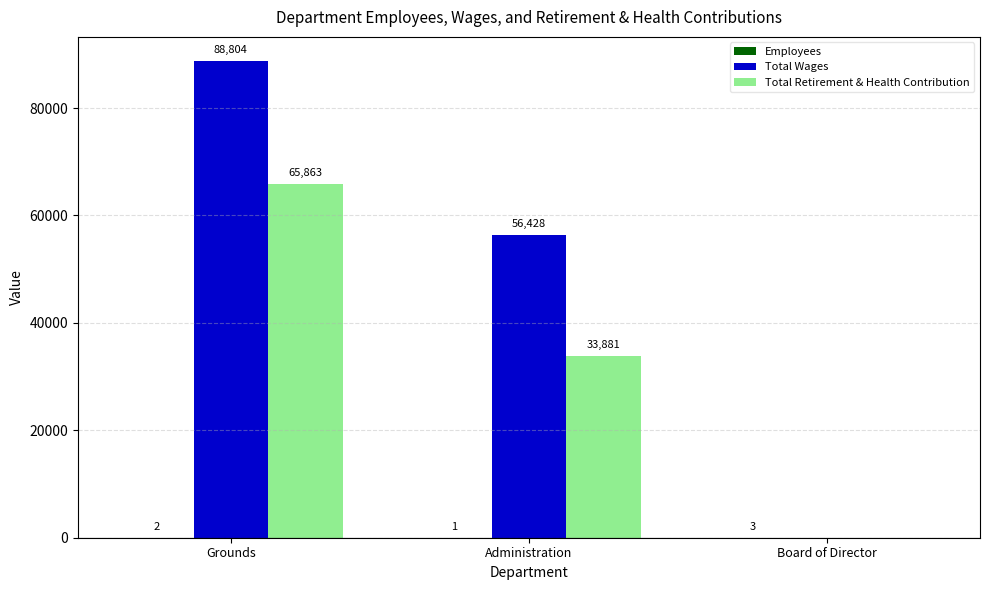

What value does the Total Retirement & Health Contribution series have at Grounds, to the nearest 50?

65850